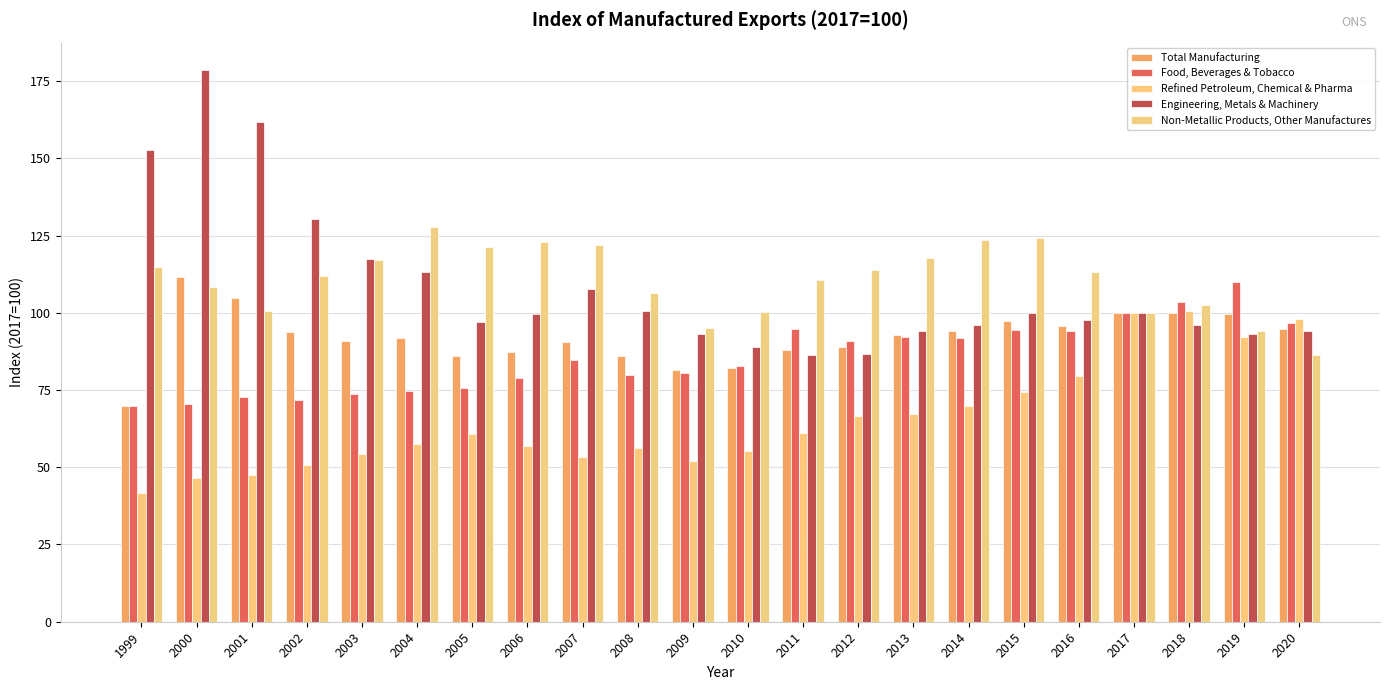

How many data points in Non-Metallic Products, Other Manufactures are less than 113?

11